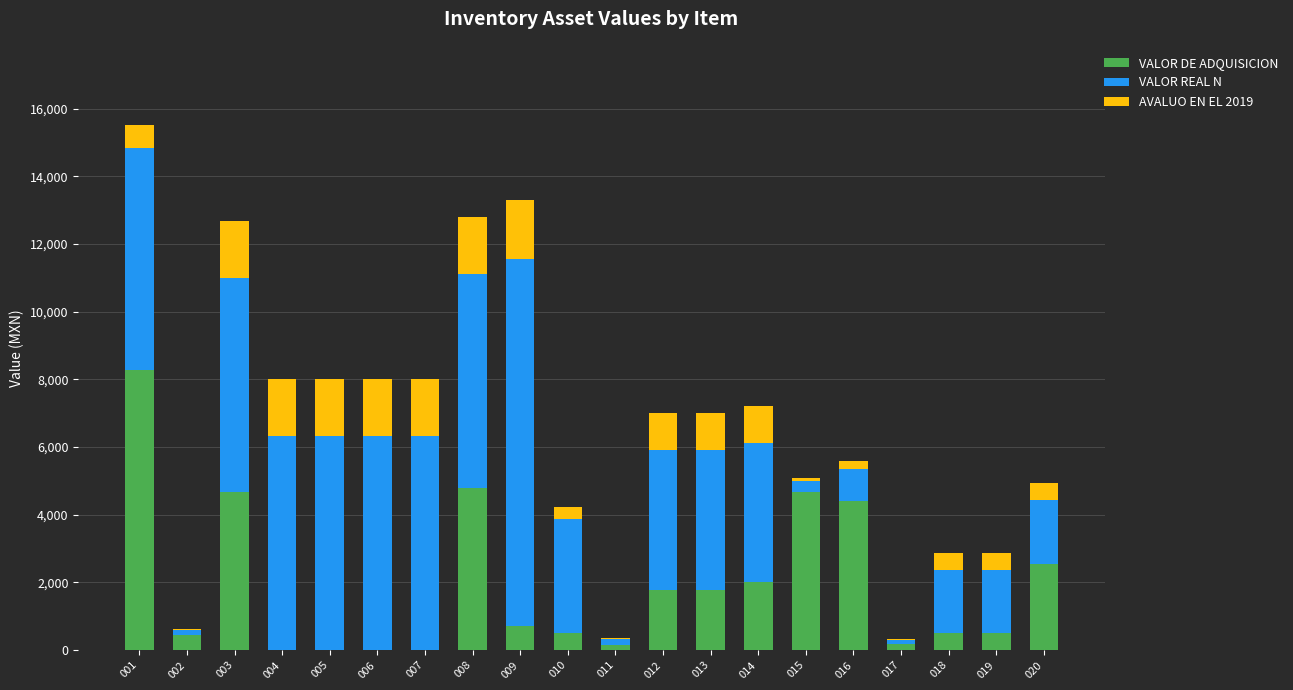

The value of VALOR DE ADQUISICION at 004 is 3504.0. True or false?

False